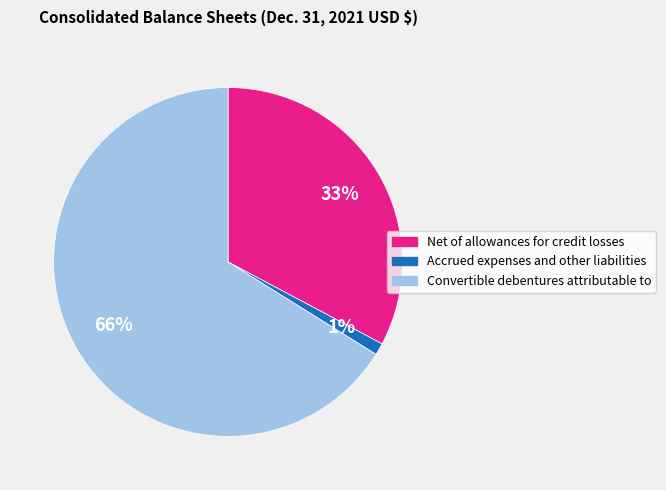

Is it true that Net of allowances for credit losses is 40% of the pie?

False